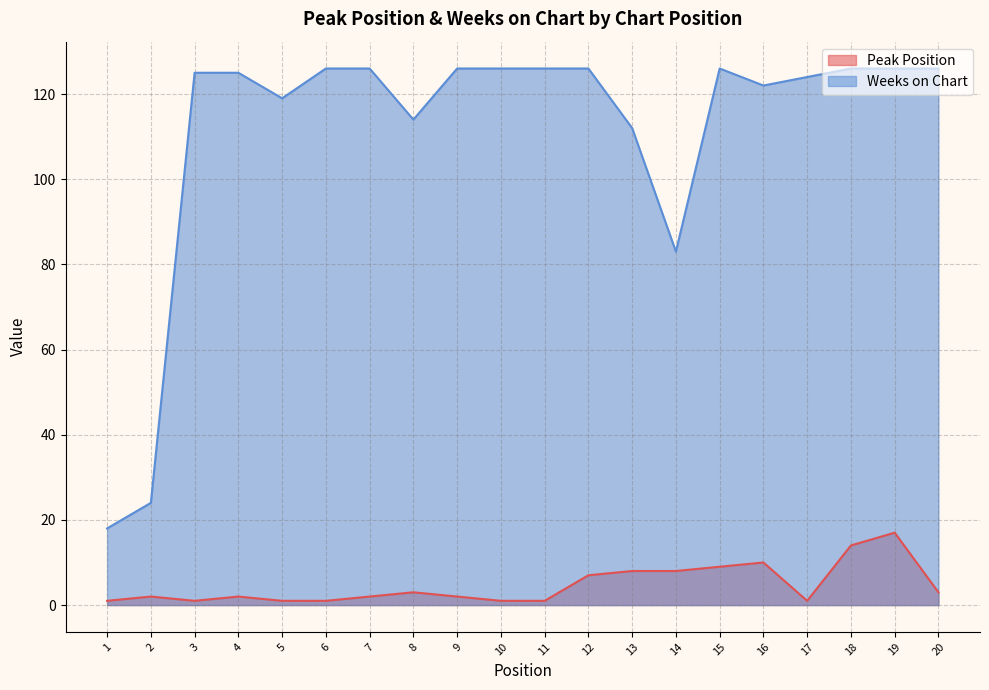

True or false: Weeks on Chart has a value of 6 at 2.

False